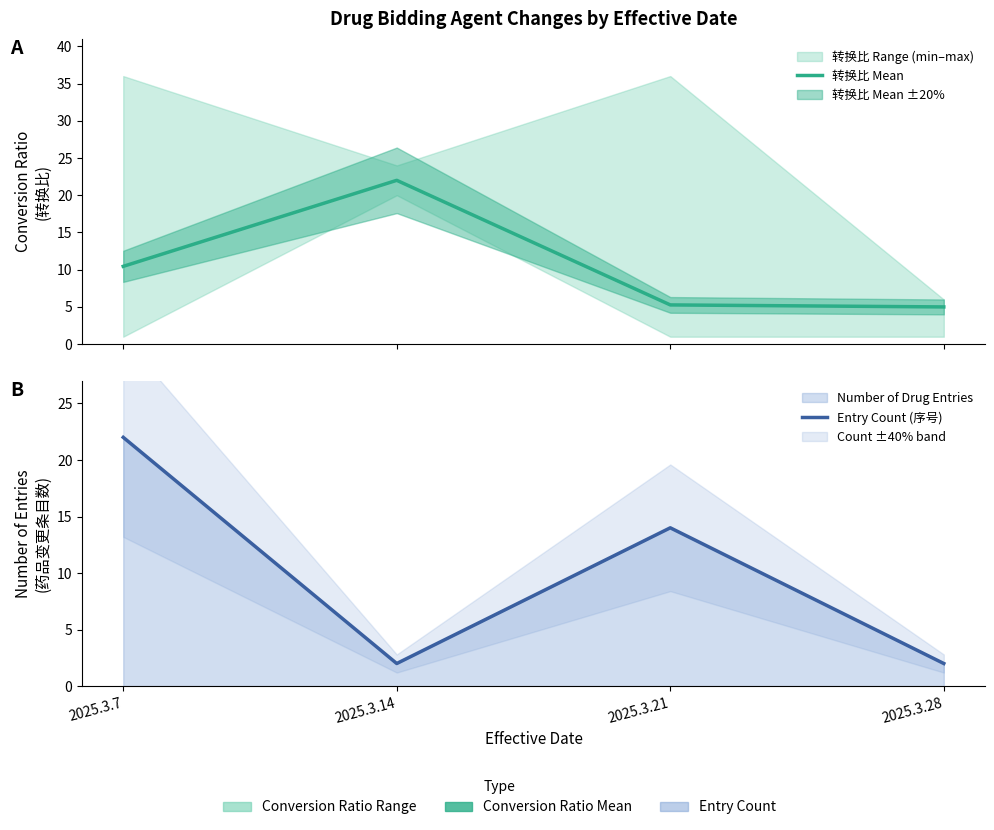

What is the minimum value for 转换比 Mean?

5.0